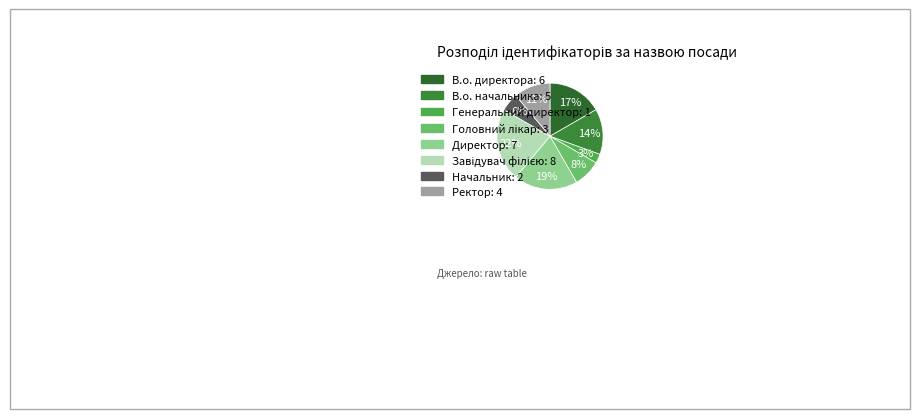

Approximately how many times larger is the value at Ректор compared to Головний лікар?

1.3